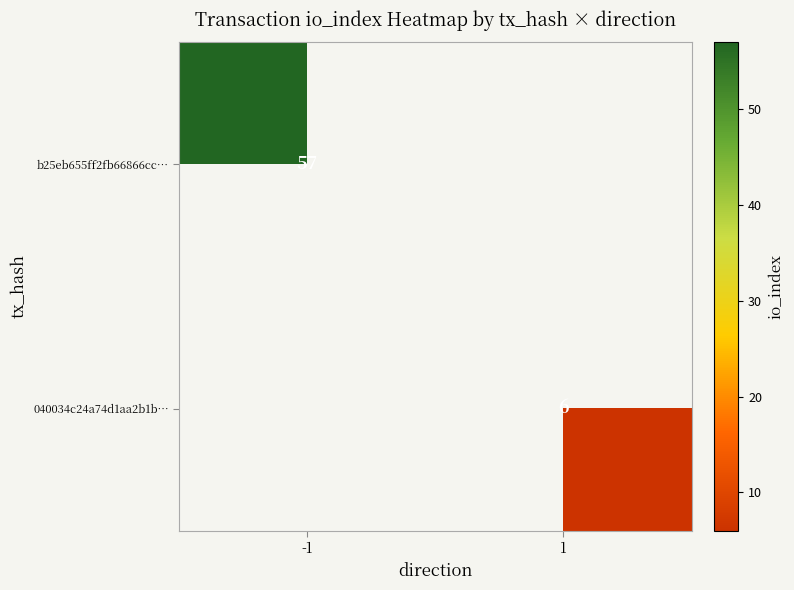

True or false: b25eb655ff2fb66866cc… has a value of 94.5 at -1.

False